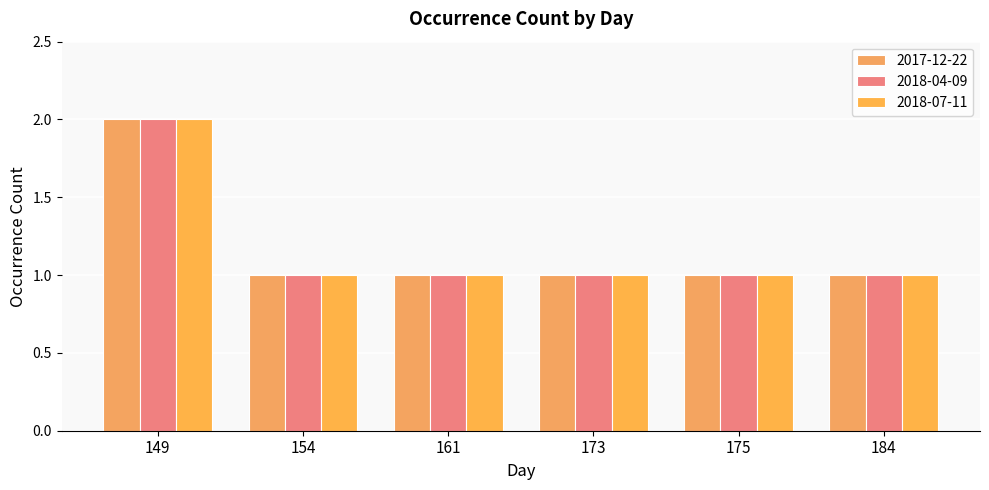

What is the approximate value of 2018-04-09 at 173?

1